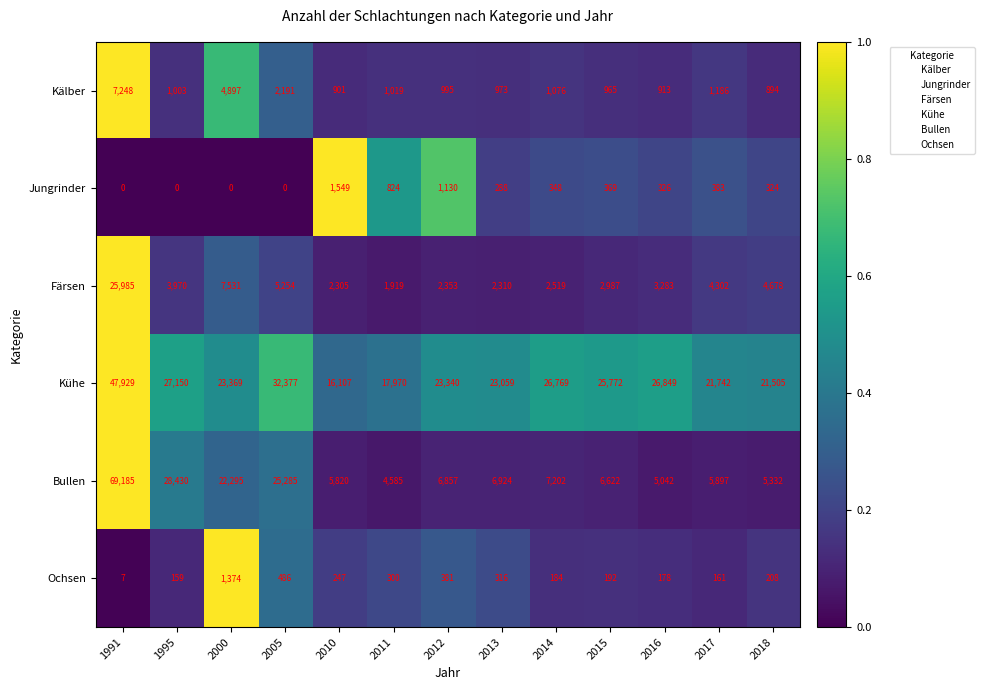

Where is Ochsen nearest to the value 690?

2005